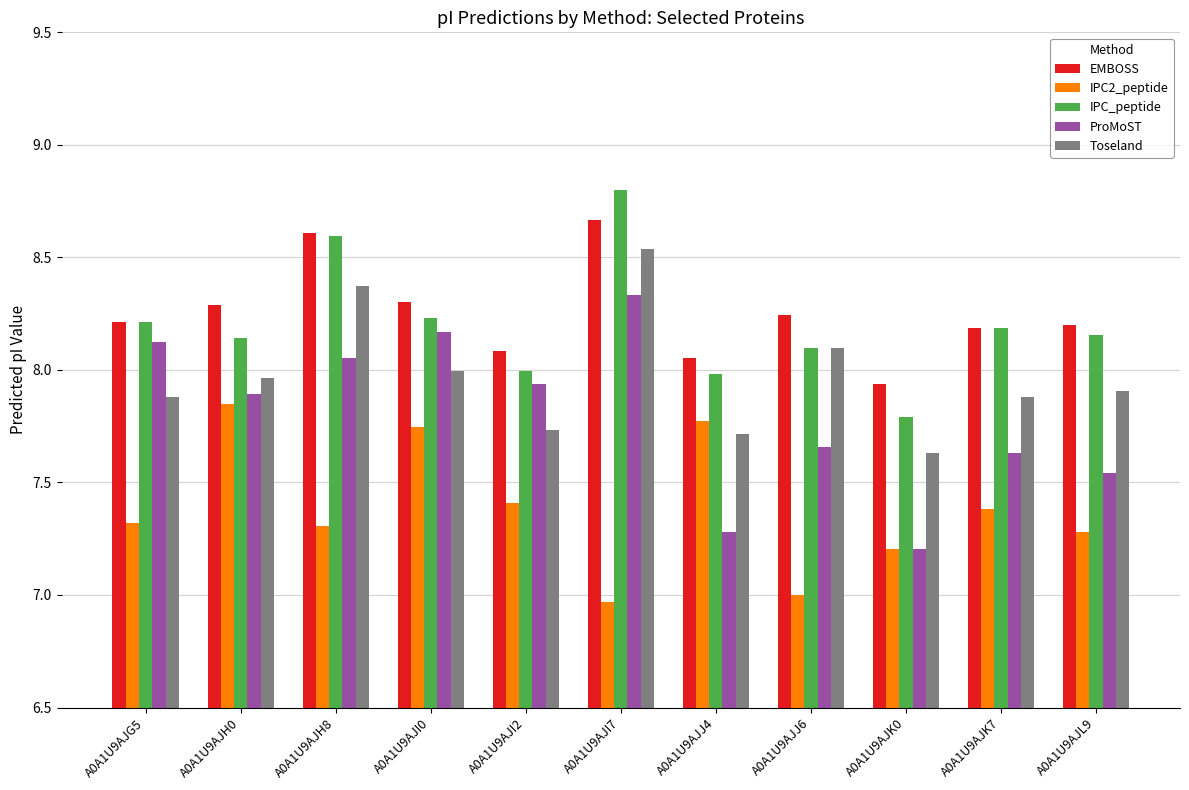

What is the total value across all series at A0A1U9AJI7?

41.3